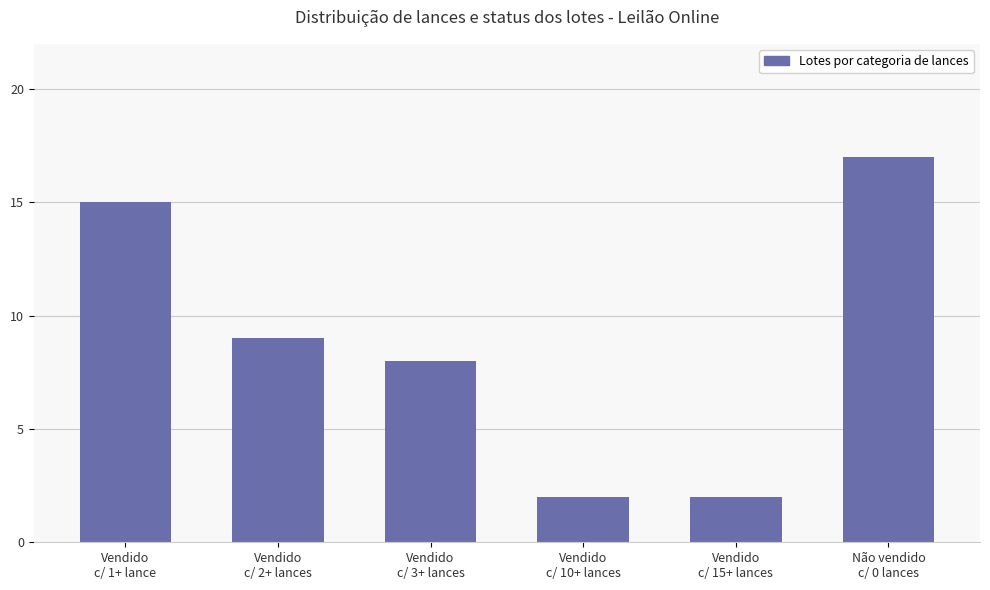

Is it true that the value at Não vendido
c/ 0 lances is 17?

True